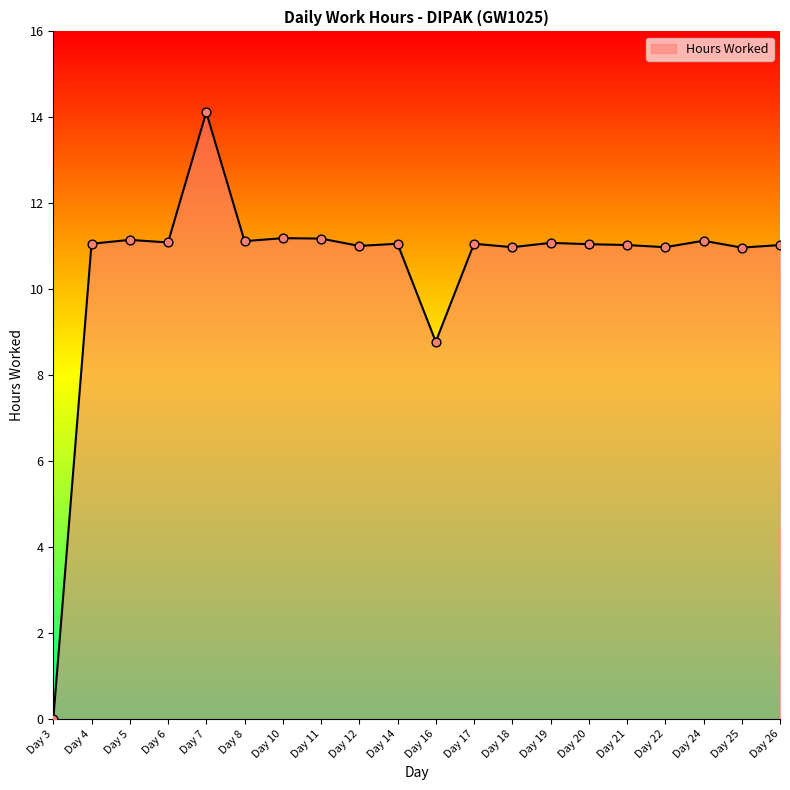

What is the ratio of the value at Day 24 to the value at Day 17?

1.0